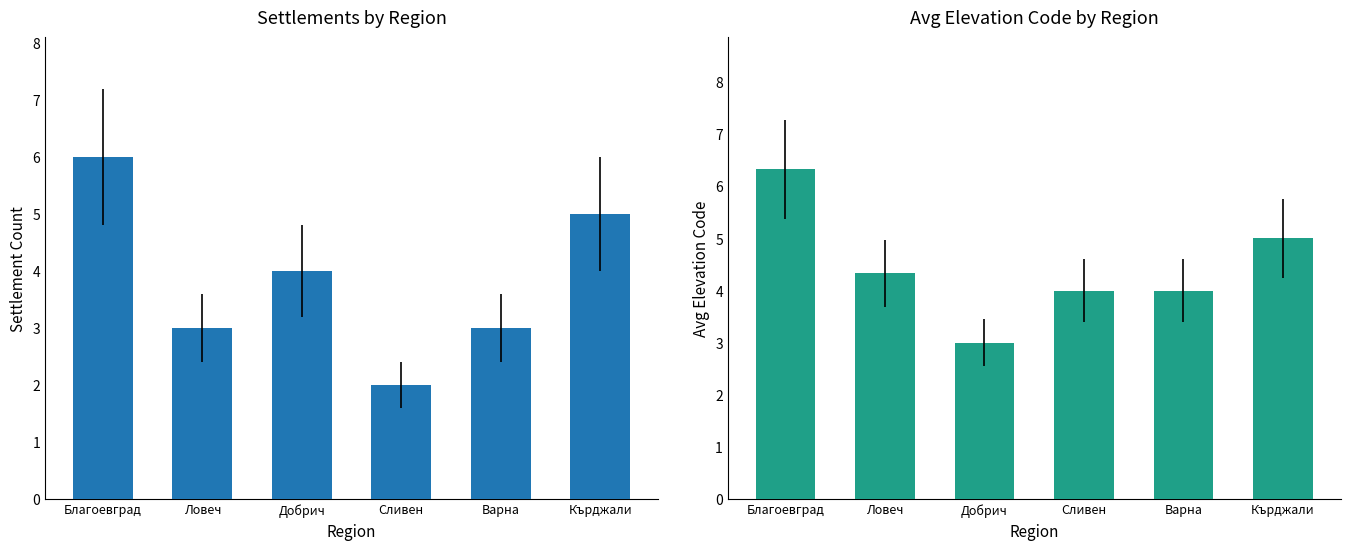

True or false: Avg Elevation Code has a value of 4.3 at Ловеч.

True